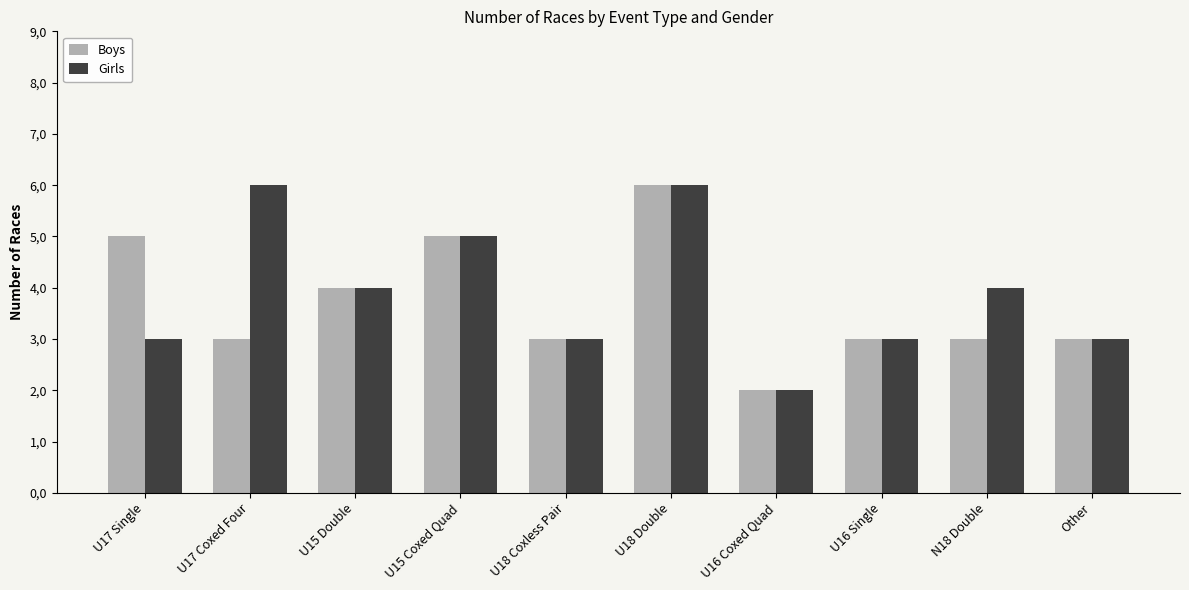

What is the highest value of the Boys series?

6